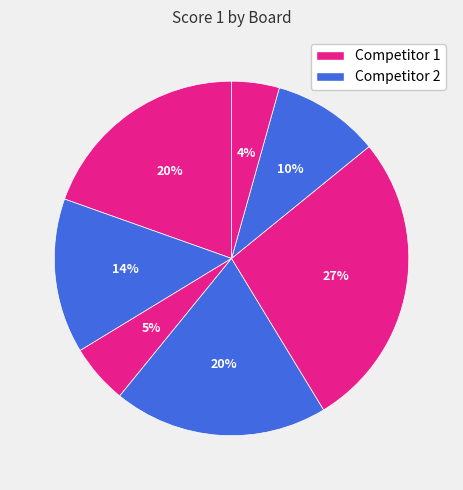

How many slices are in this pie chart?

7